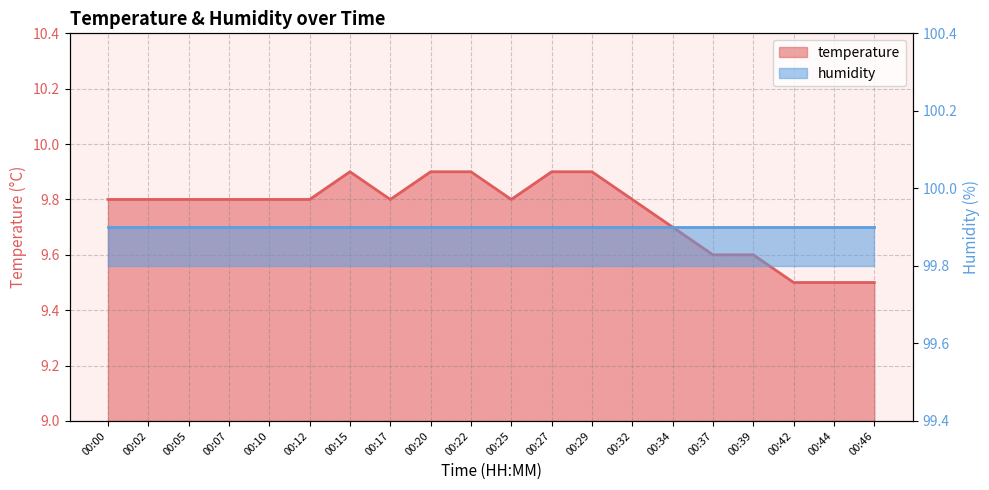

Reading left to right, transcribe all the data shown in this chart.

00:00=9.8	00:02=9.8	00:05=9.8	00:07=9.8	00:10=9.8	00:12=9.8	00:15=9.9	00:17=9.8	00:20=9.9	00:22=9.9	00:25=9.8	00:27=9.9	00:29=9.9	00:32=9.8	00:34=9.7	00:37=9.6	00:39=9.6	00:42=9.5	00:44=9.5	00:46=9.5